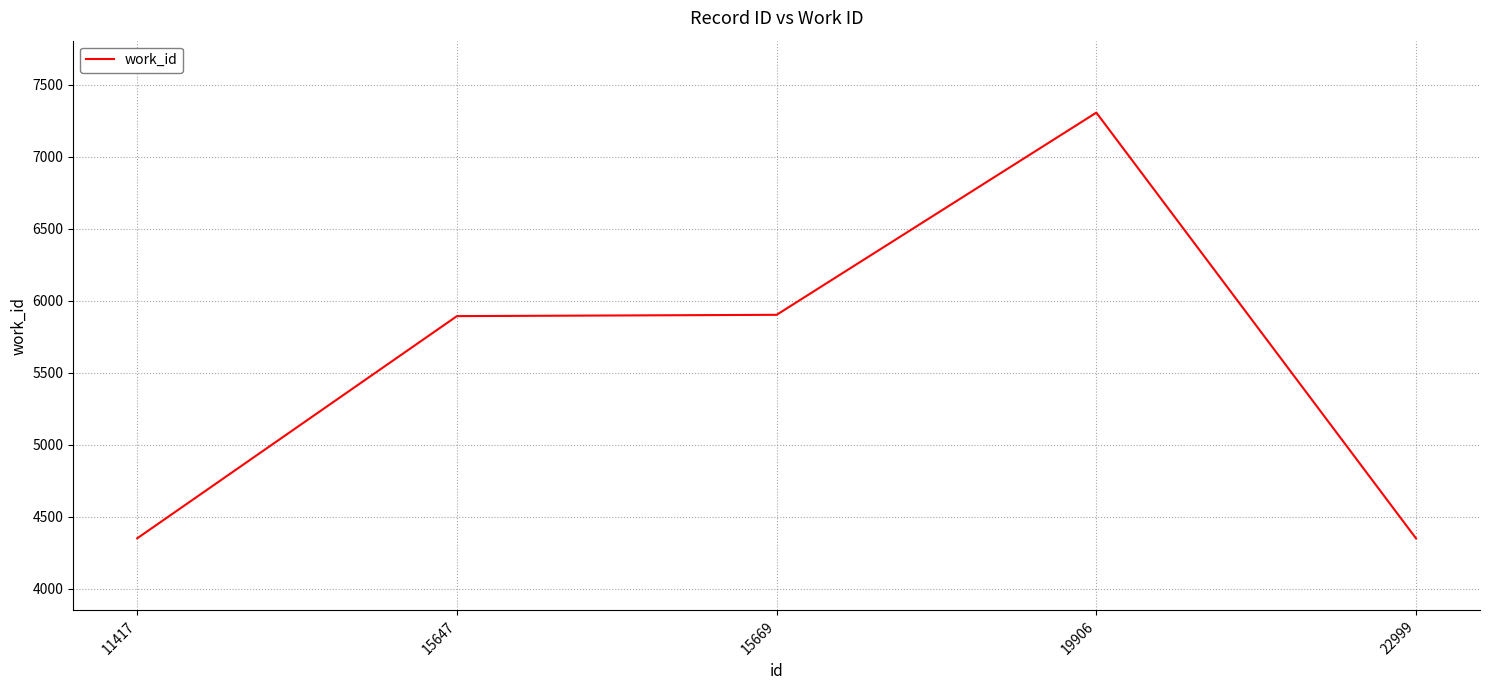

What is the greatest value displayed?

7307